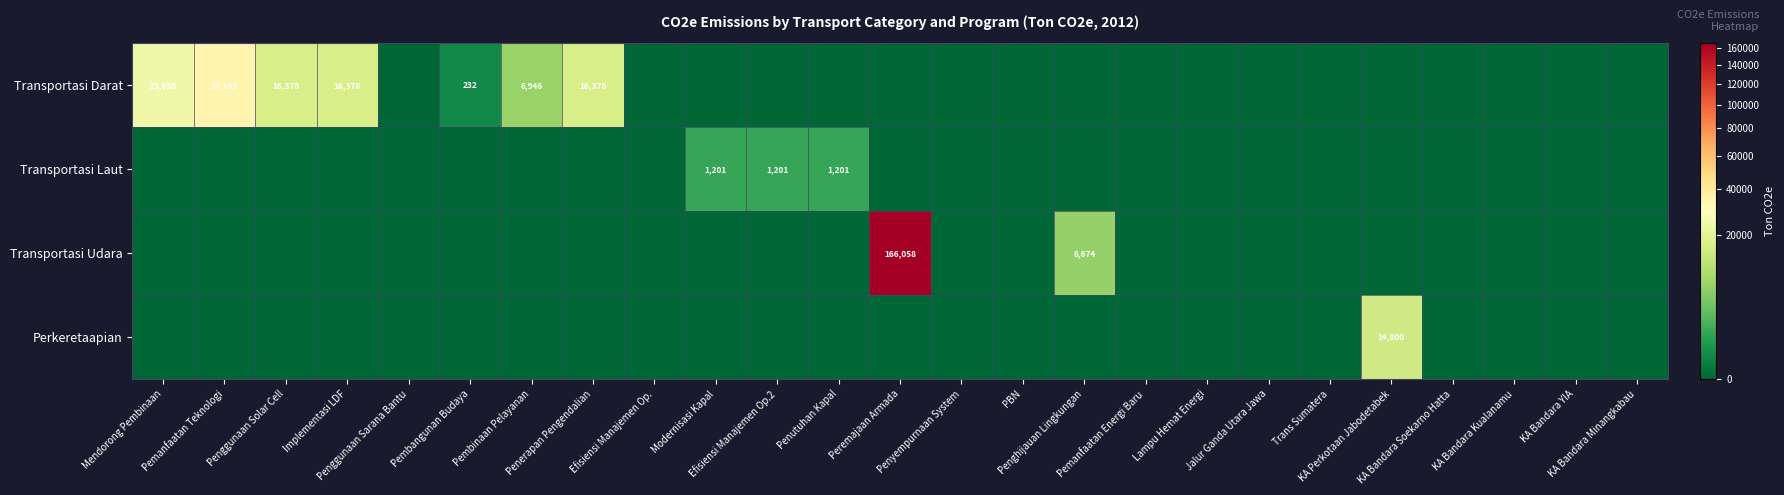

Which category has the highest value across all series?

Peremajaan Armada